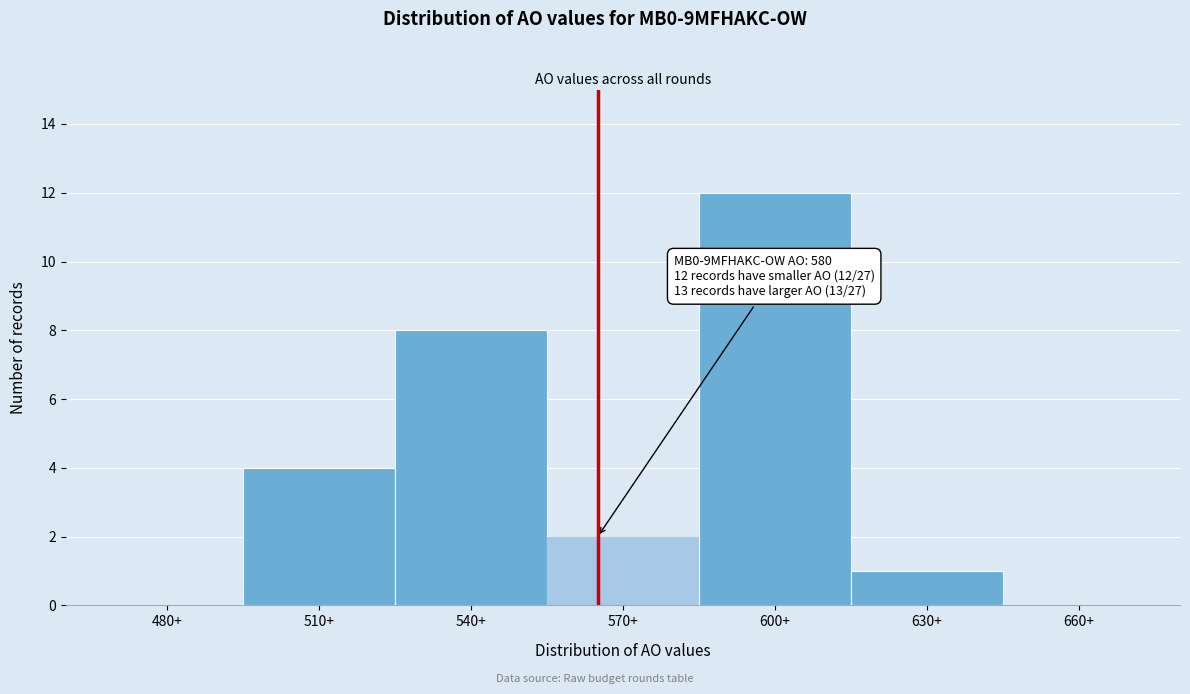

Reading left to right, list all the values displayed in this chart.

480+=0	510+=4	540+=8	570+=2	600+=12	630+=1	660+=0